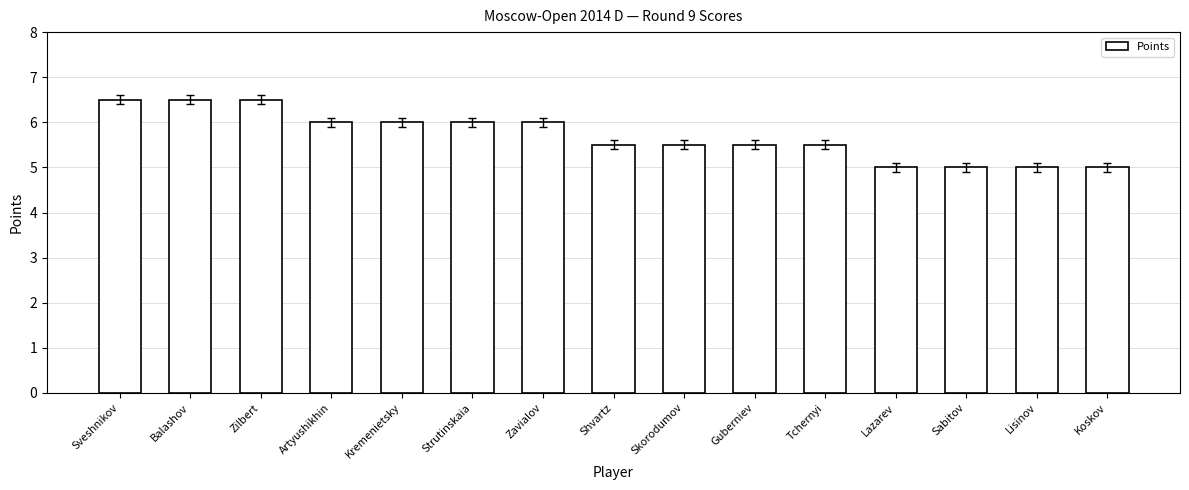

What is the label of the 3rd bar from the right?

Sabitov